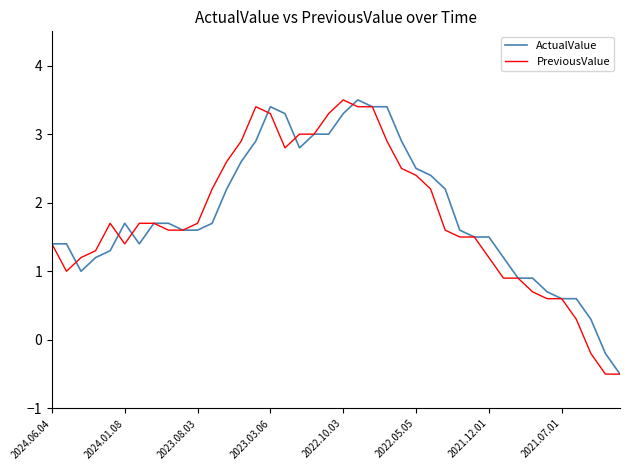

What is the minimum value for PreviousValue?

-0.5